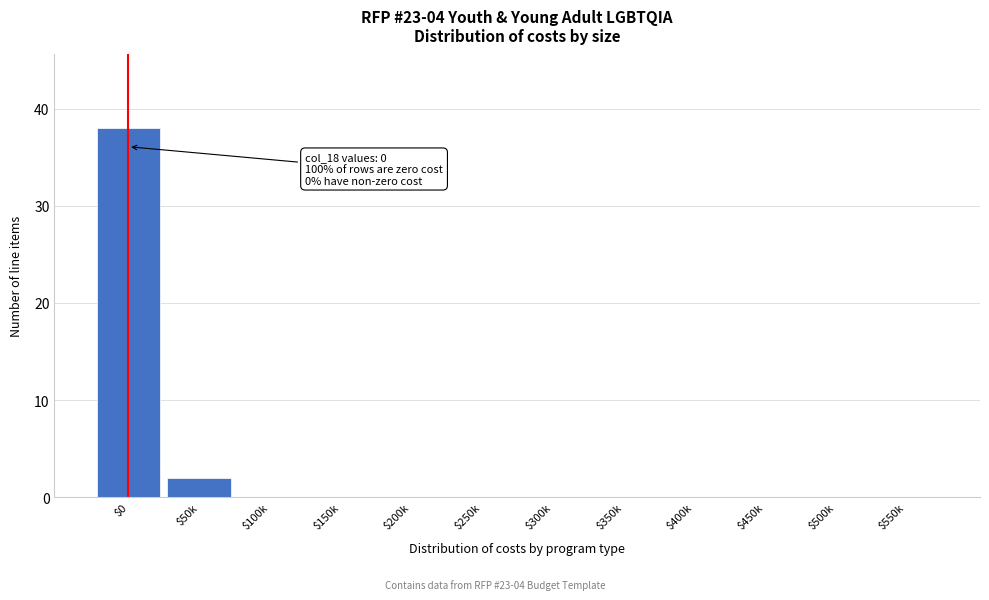

At which label is the value closest to 19?

$50k